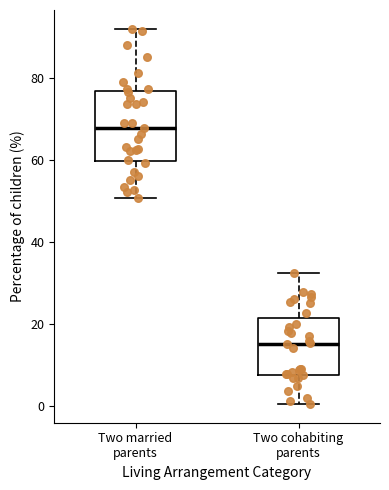

Where does the upper whisker of the box for Two married parents end on the y-axis? The values are not printed on the chart, so give them approximately, as read against the axis.

92